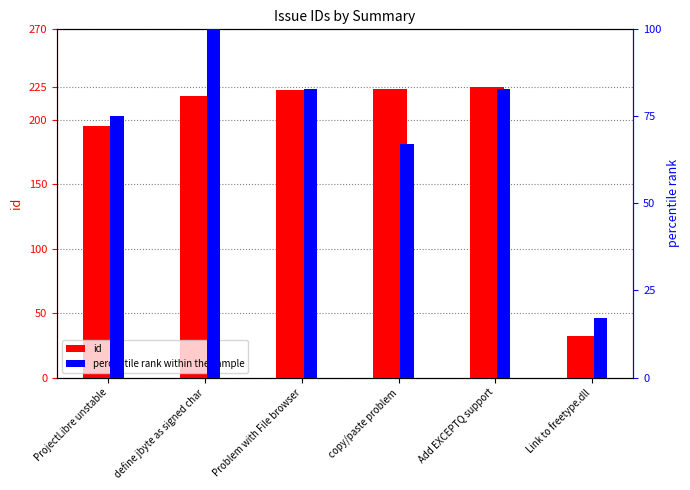

What is the greatest value displayed?

225